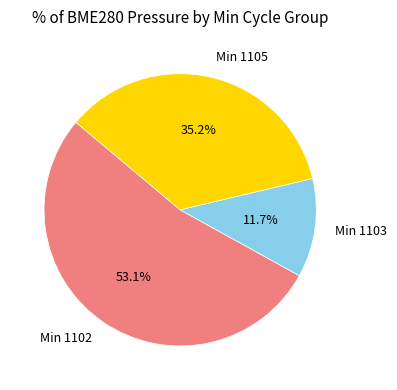

Approximately how many times larger is the value at Min 1102 compared to Min 1105?

1.5